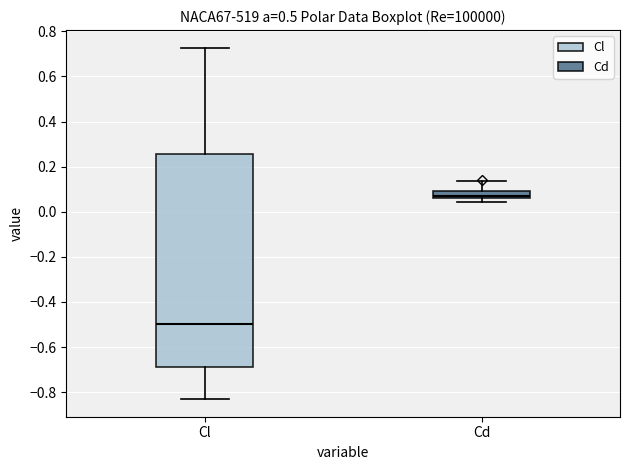

Reading left to right, read every box against the y-axis: the position of its median line, the range the box covers, and the ends of its whiskers. The values are not printed on the chart, so give them approximately, as read against the axis.

Cl: median -0.50, box -0.68 to 0.26, whiskers -0.84 to 0.72
Cd: median 0.06 (just above the box's lower edge), box 0.06 to 0.10, whiskers 0.04 to 0.14